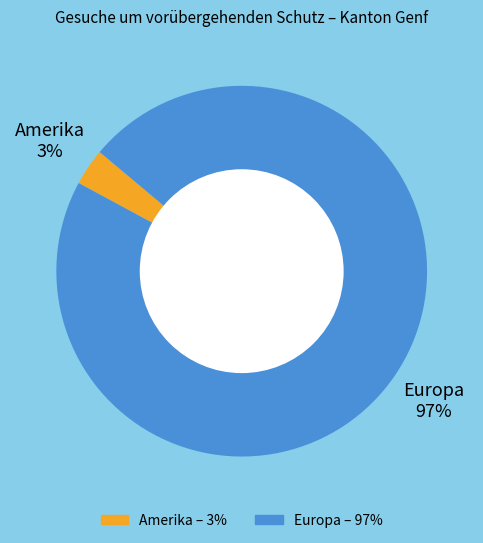

What is the largest slice in the pie chart?

Europa